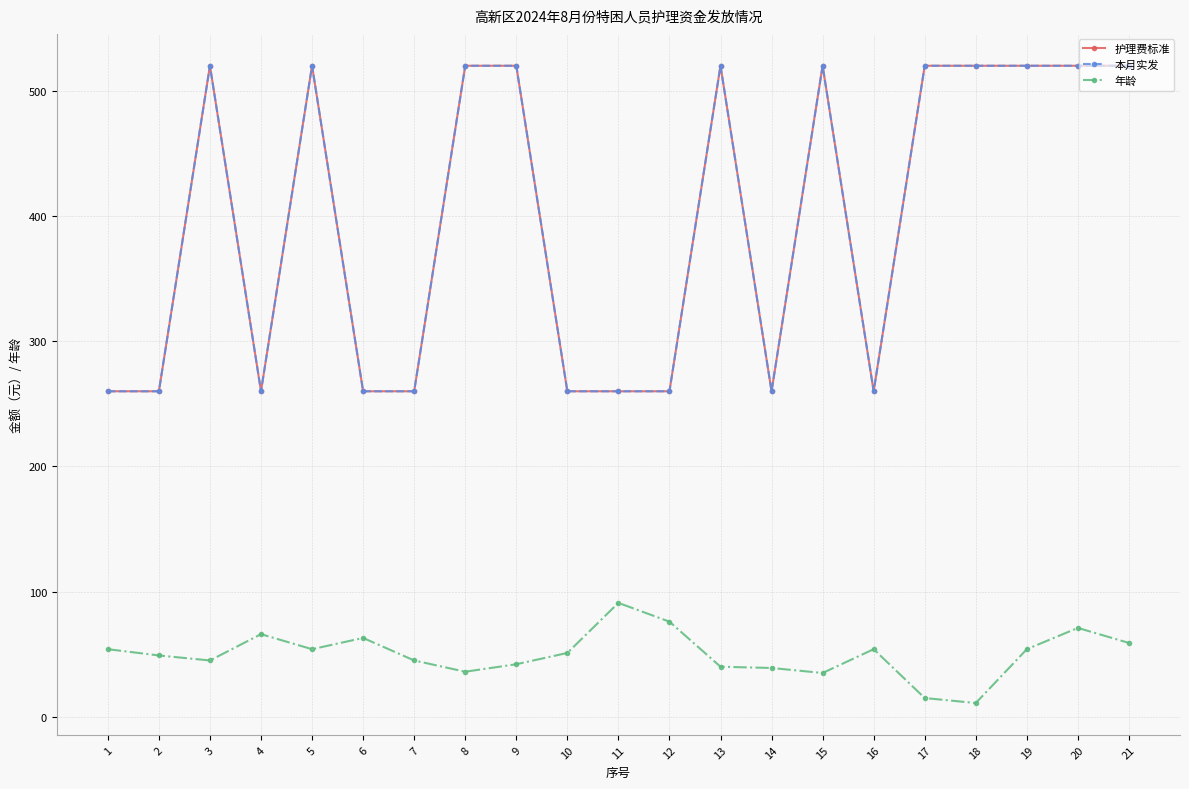

How many distinct data groups are displayed?

3